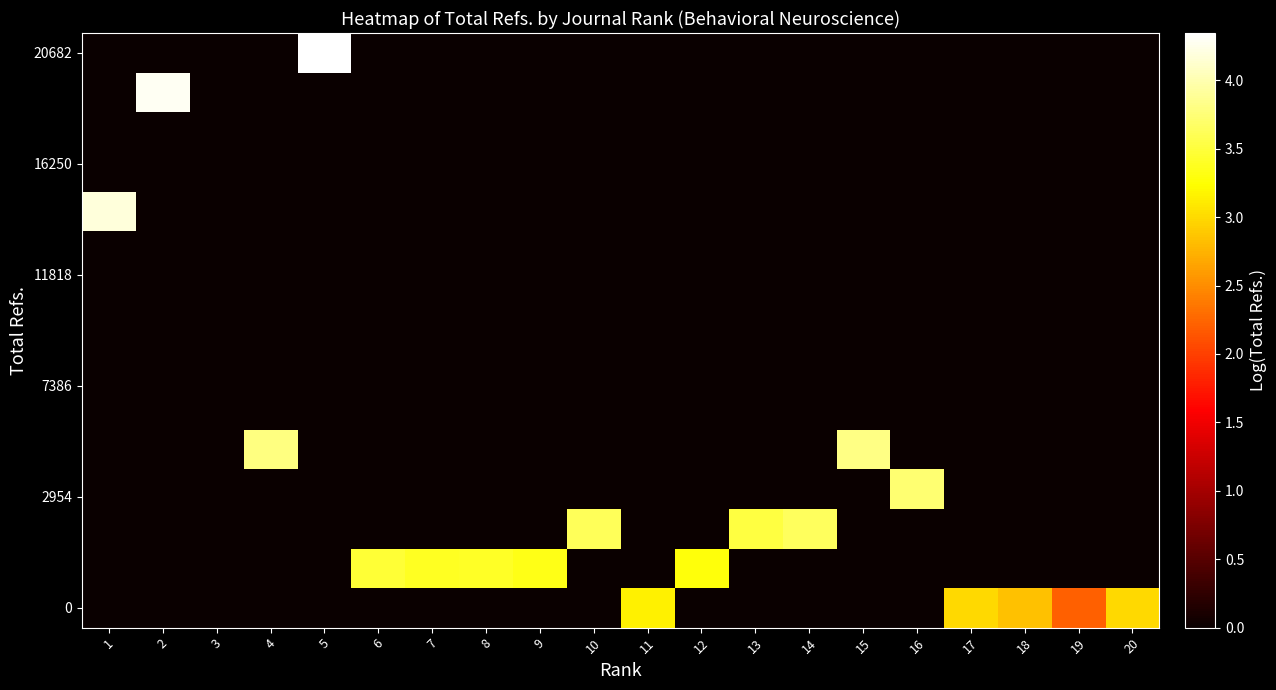

What is the greatest value displayed?

4.3